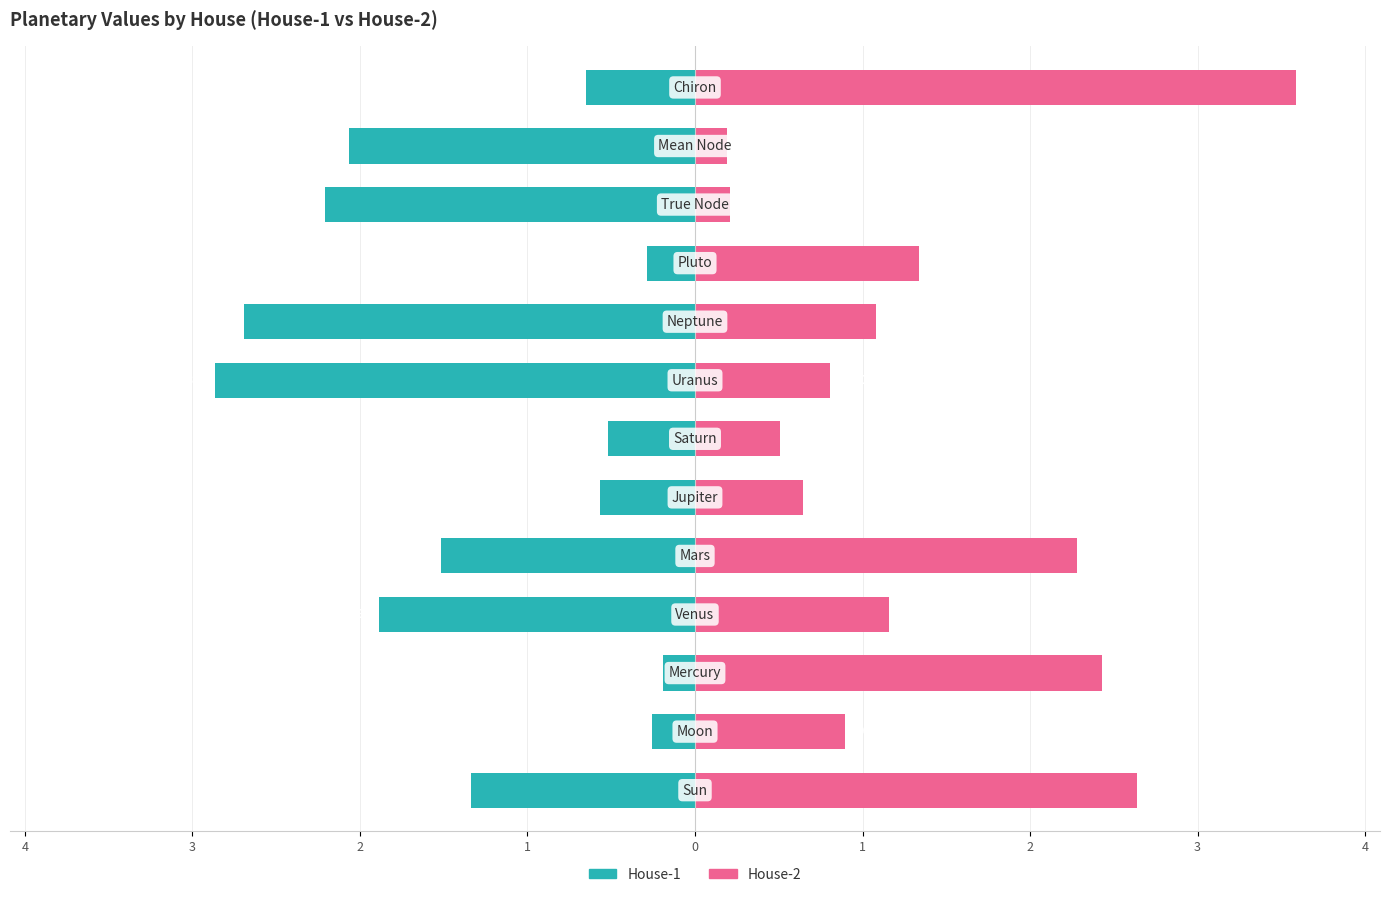

True or false: House-1 has a value of -0.3 at 3.

False